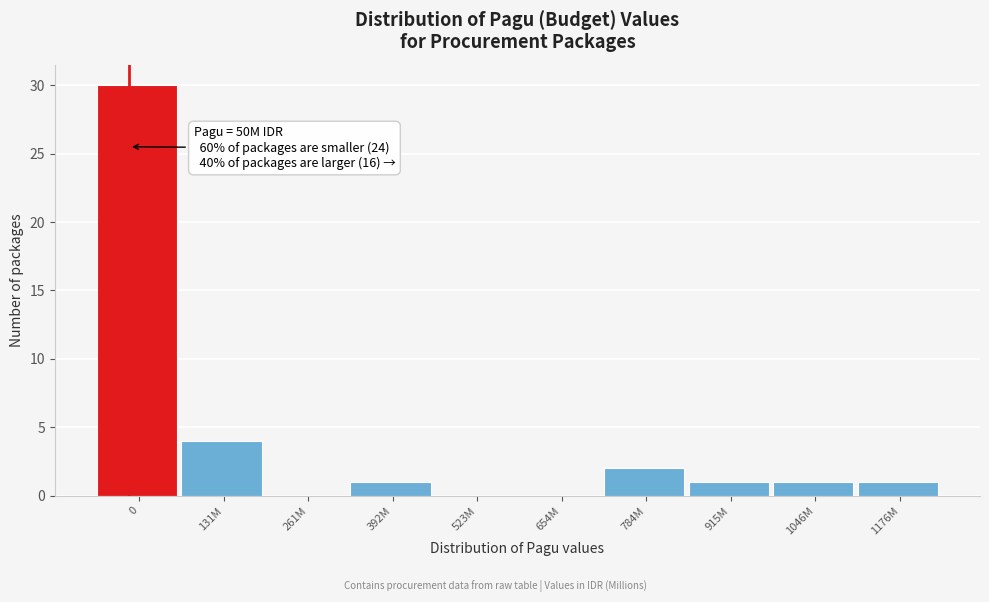

Reading left to right, what are all the values shown in this chart?

0=30	131M=4	261M=0	392M=1	523M=0	654M=0	784M=2	915M=1	1046M=1	1176M=1